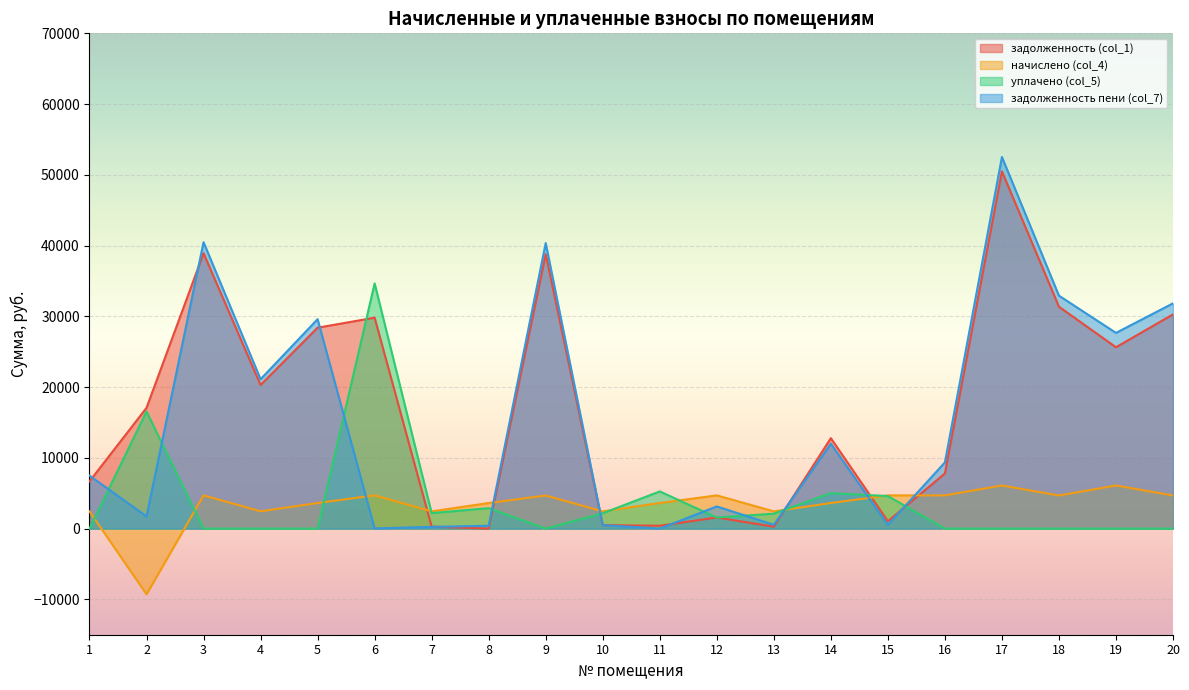

Which series ends up on top after the final intersection of уплачено (col_5) and начислено (col_4)?

начислено (col_4)